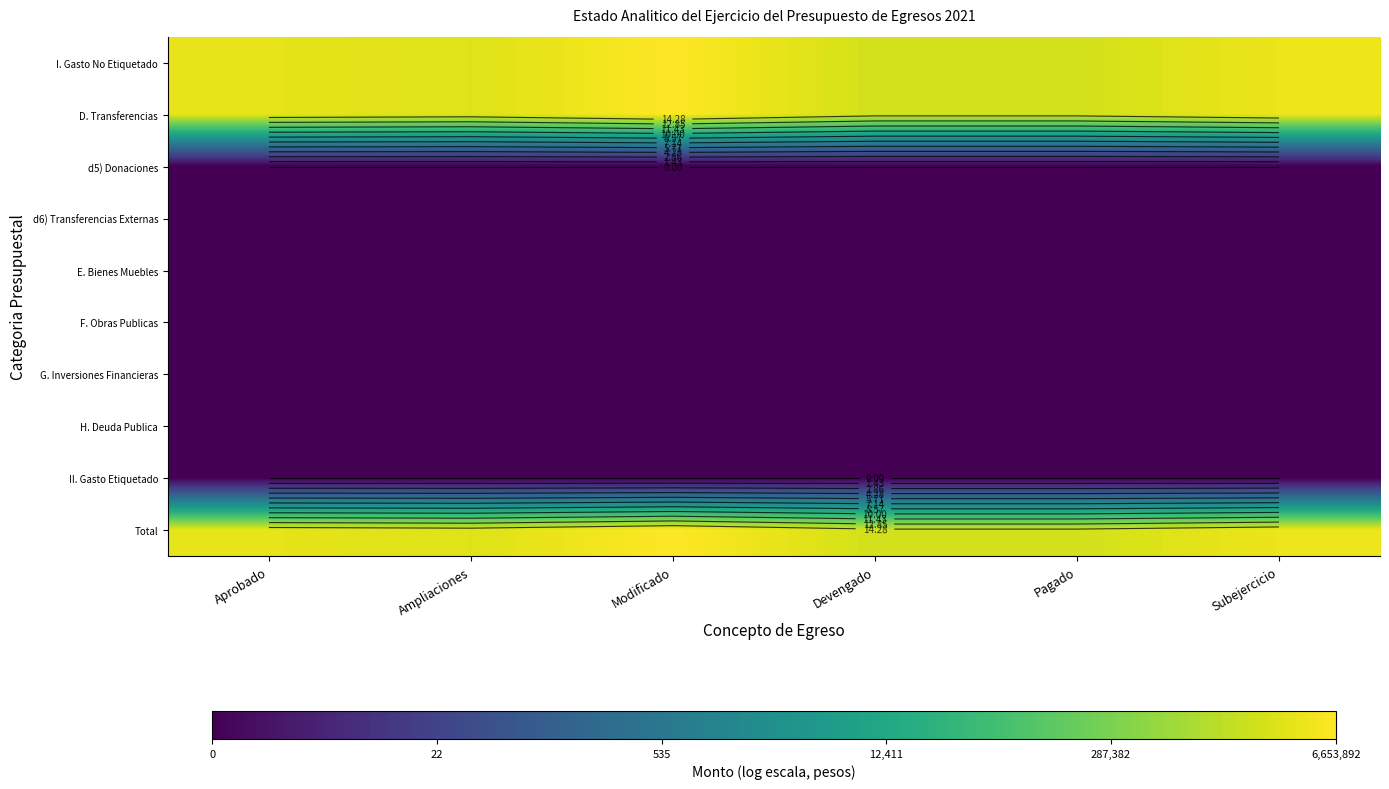

Between Ampliaciones and Pagado, which series saw the biggest shift?

I. Gasto No Etiquetado